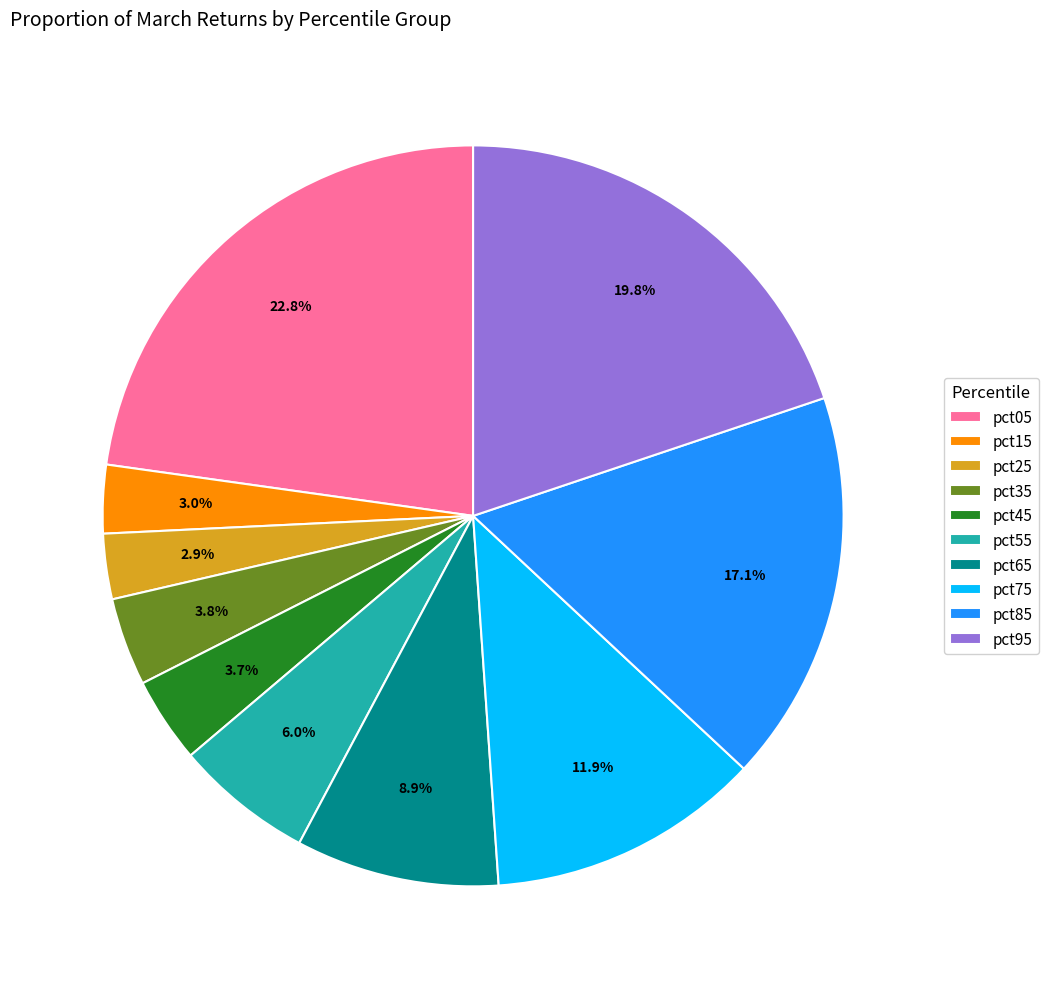

How many slices are in this pie chart?

10